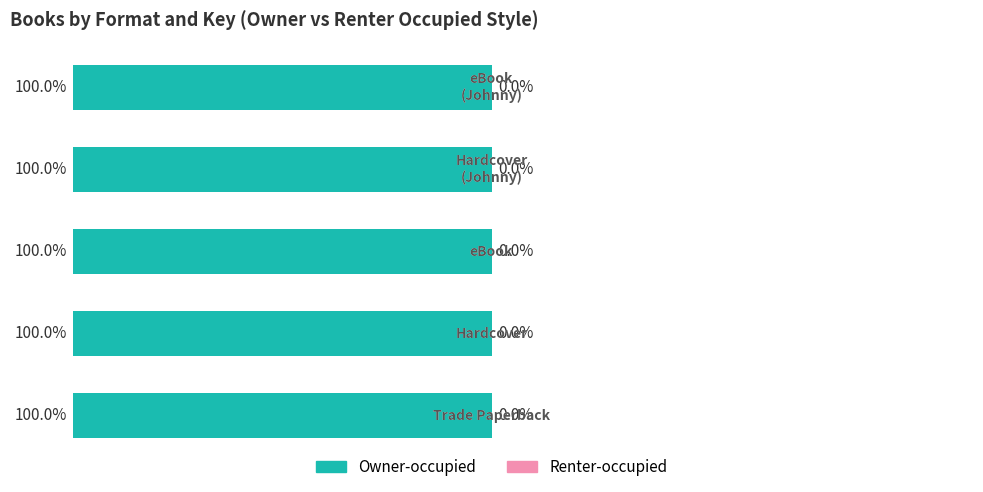

Which series has the largest total across all categories?

Owner-occupied